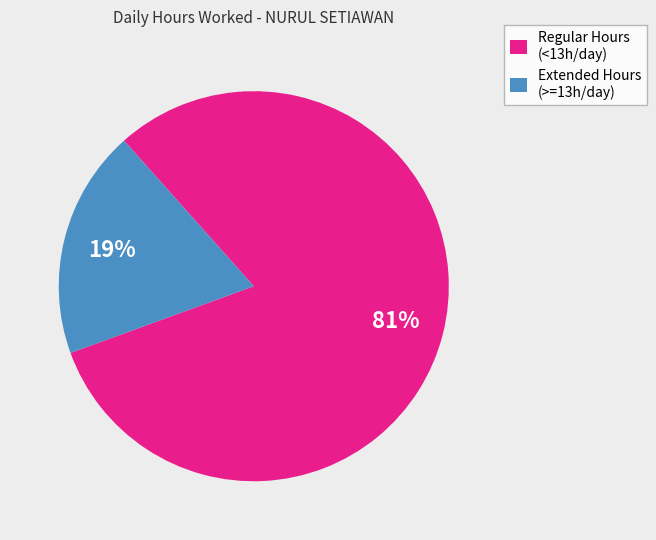

Count the number of slices in the pie.

2